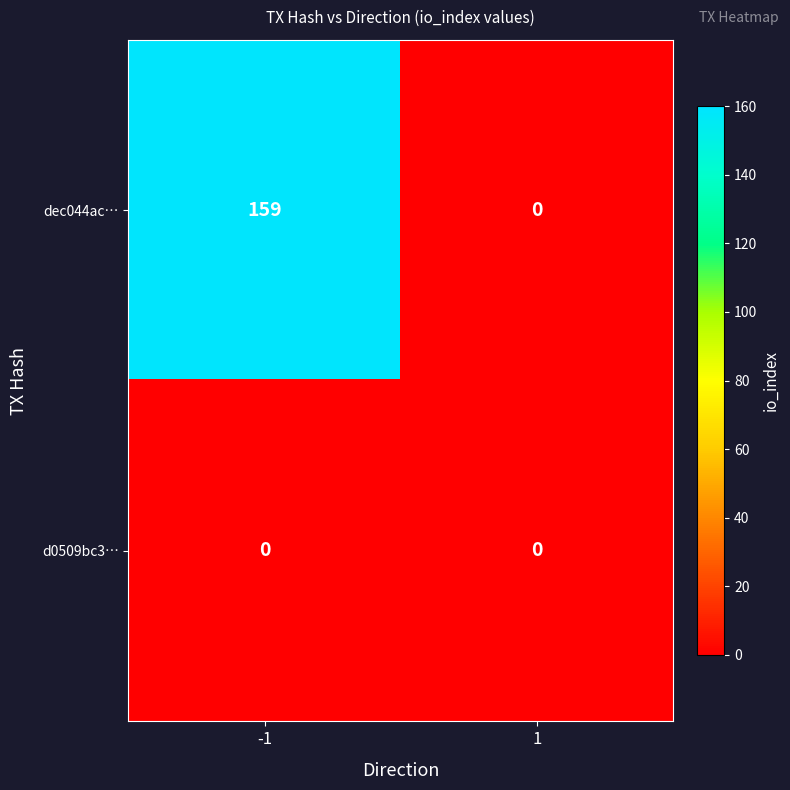

At which category is the sum across all series the highest?

-1